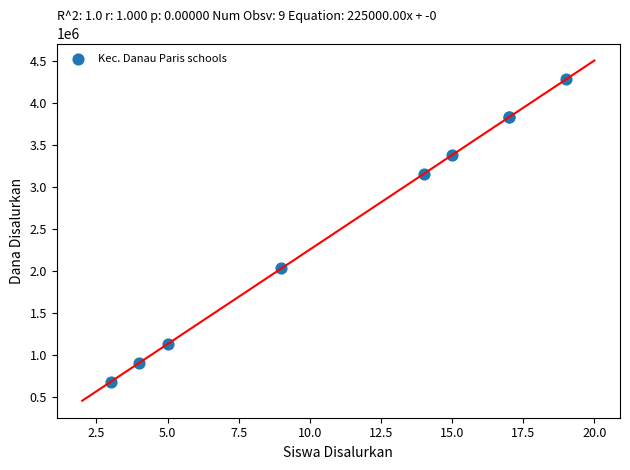

What Y value in the scatter plot is closest to 2475000?

2025000